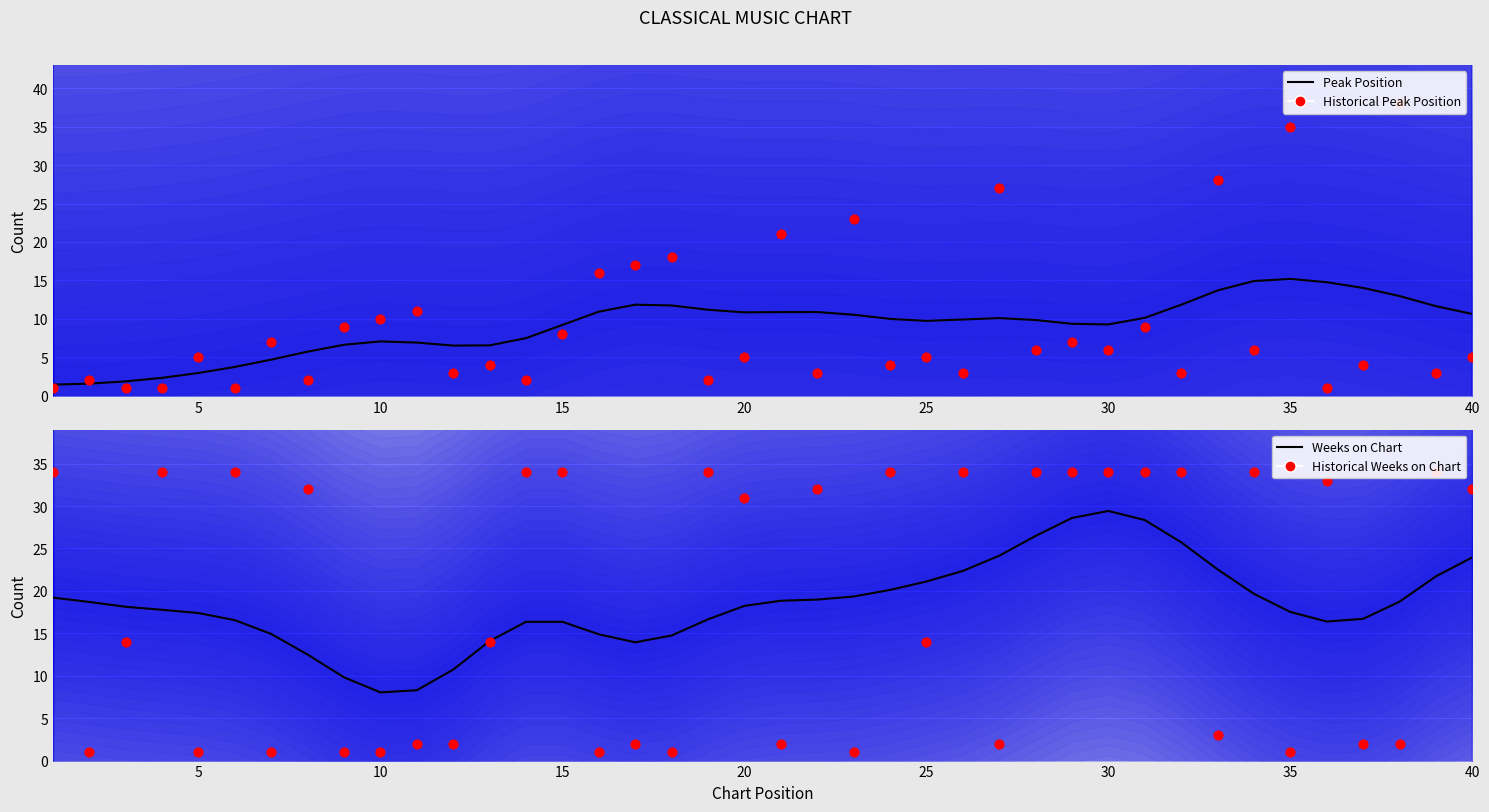

Which series has the widest spread of Y values?

Historical Peak Position